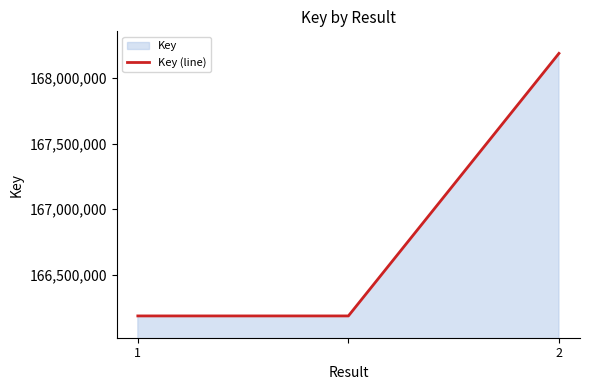

The value at 1 is 35580972. True or false?

False